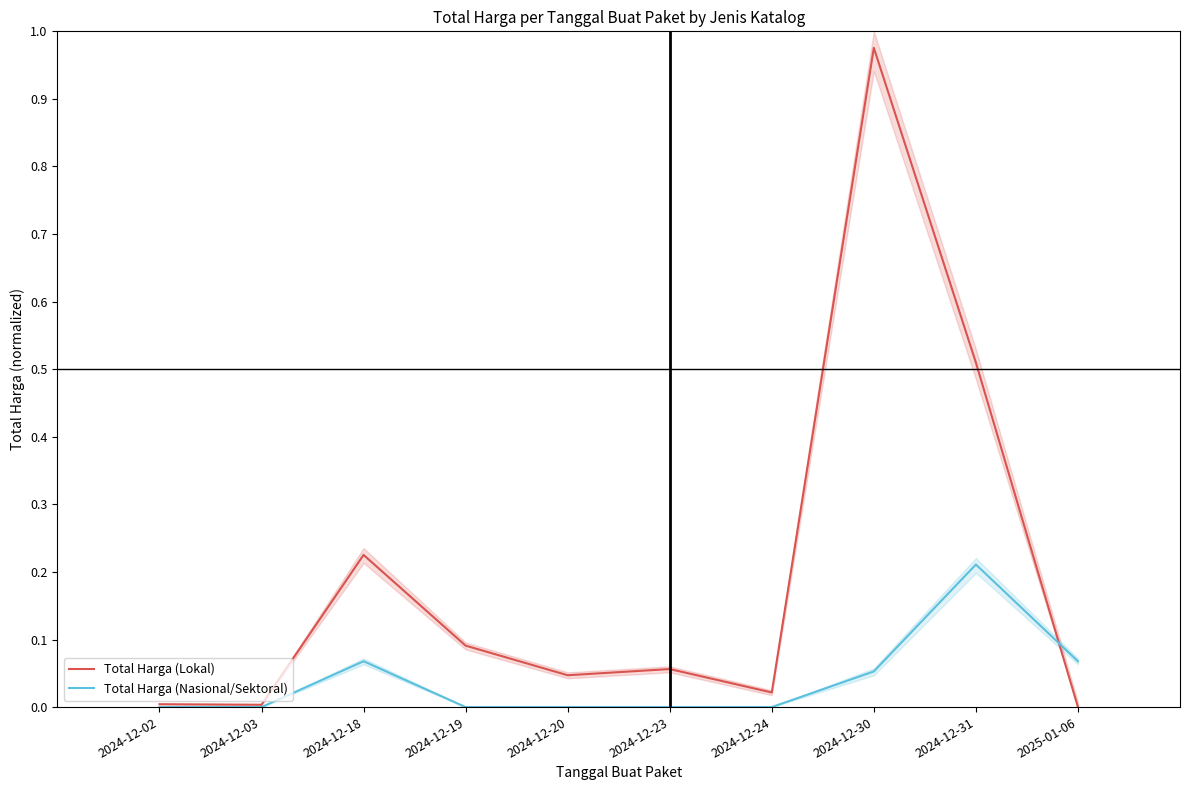

How many lines are shown in the chart?

2